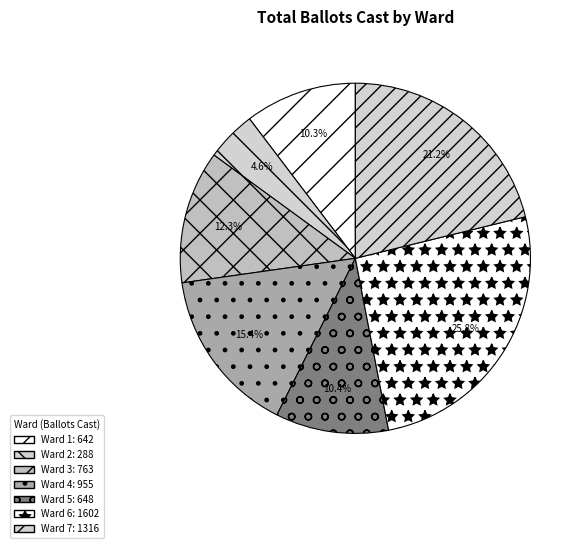

Which slice is the smallest?

Ward 2